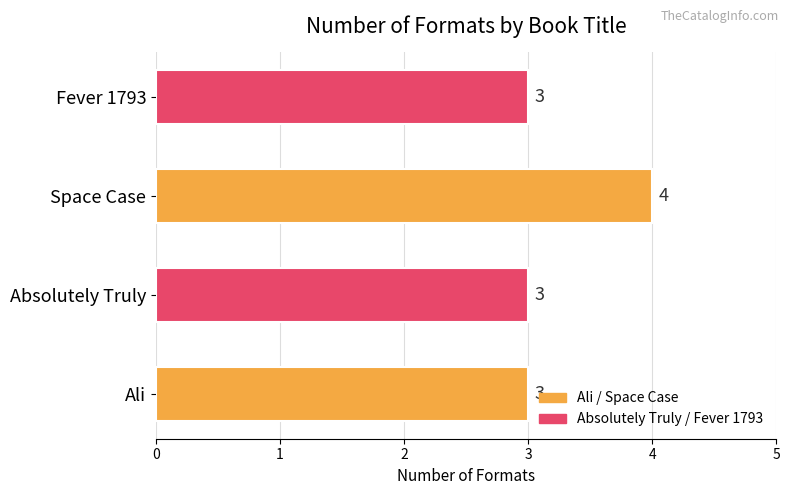

What is the difference between the maximum and minimum values?

1